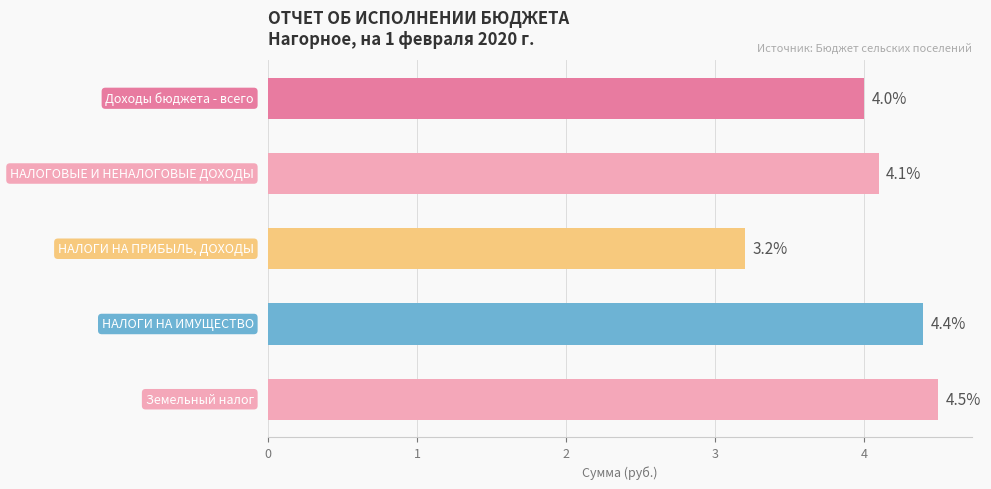

What is the sum of all values?

20.2